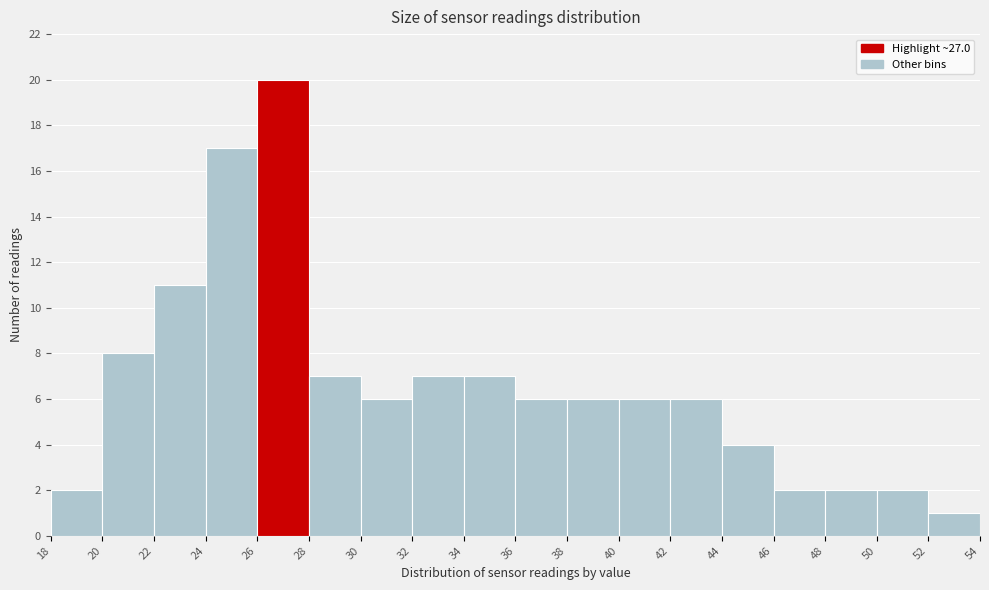

How tall is the bar that spans 48 to 50 on the x-axis? The values are not printed on the chart, so give them approximately, as read against the axis.

2